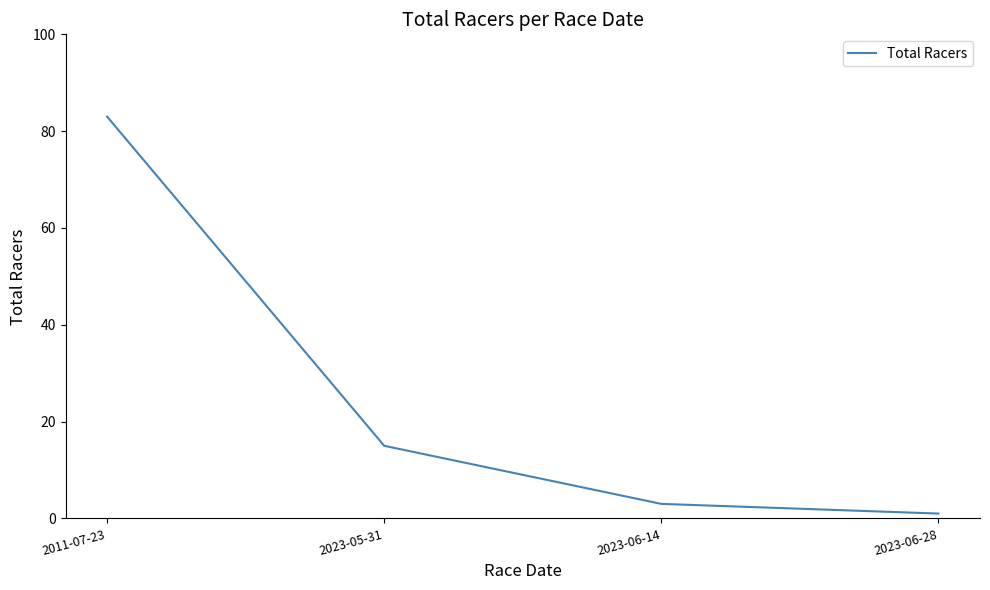

True or false: the data shows 10 at 2023-05-31.

False